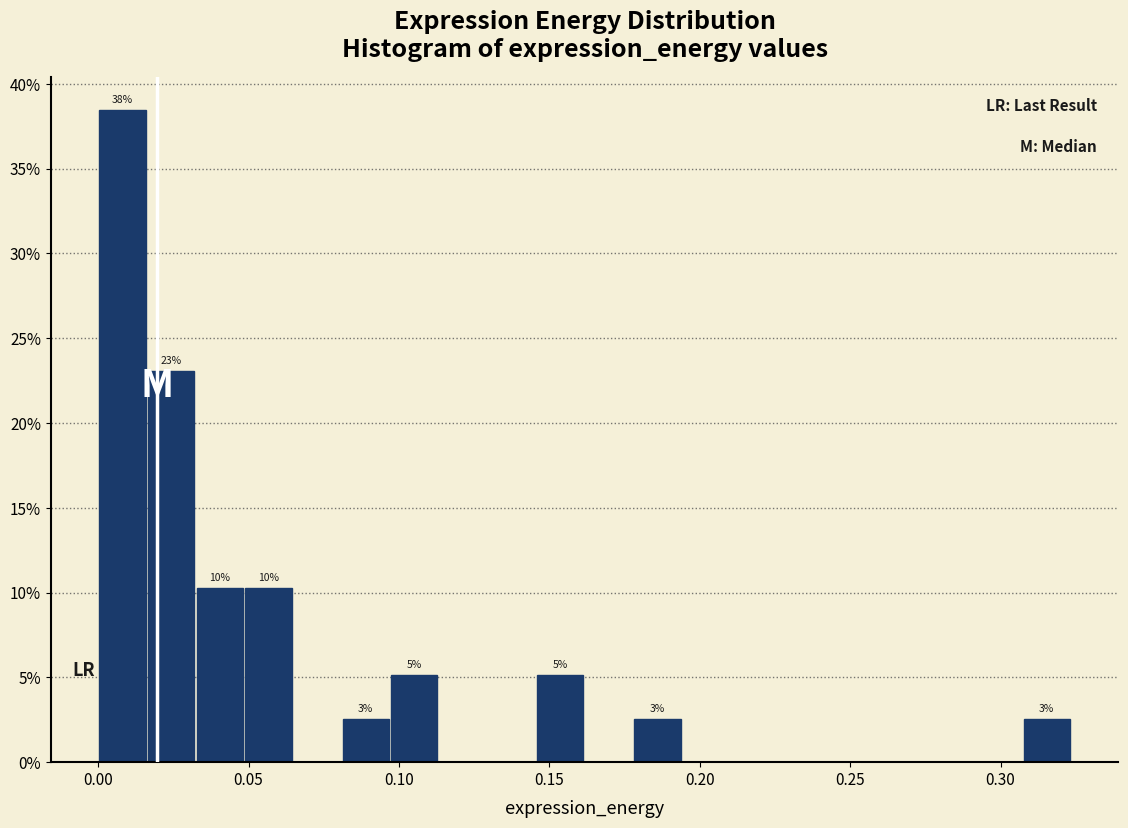

Around what value on the x-axis is the tallest bar? Give the approximate position of its centre, as read against the axis.

0.010